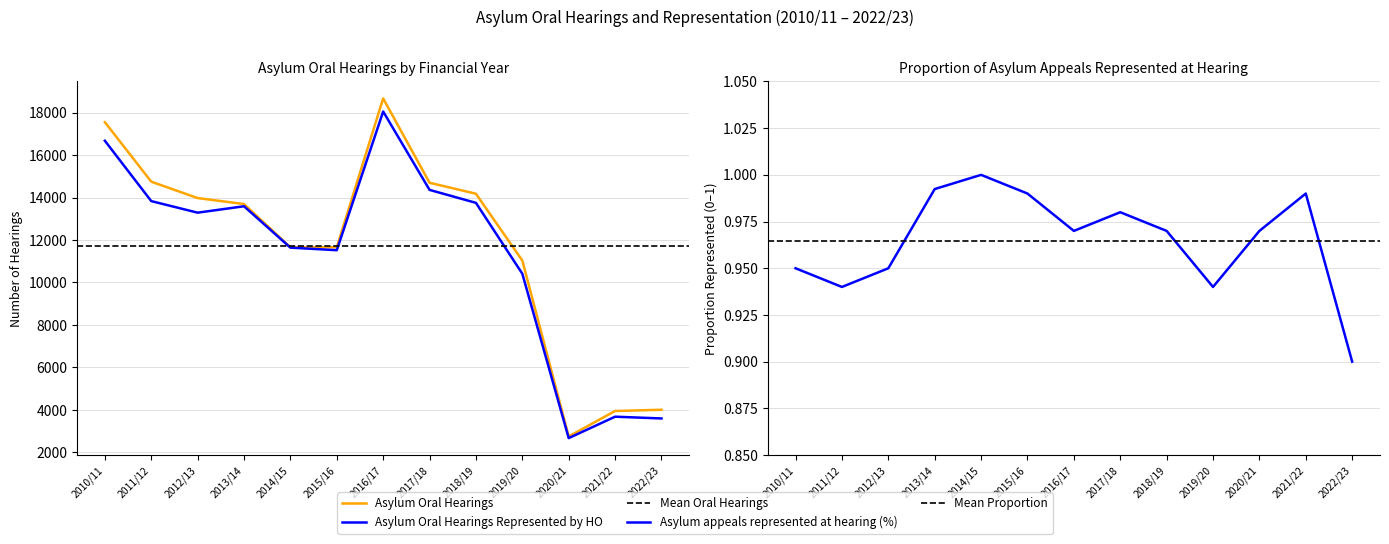

True or false: Asylum Oral Hearings and Asylum Oral Hearings Represented by HO cross at least once.

False